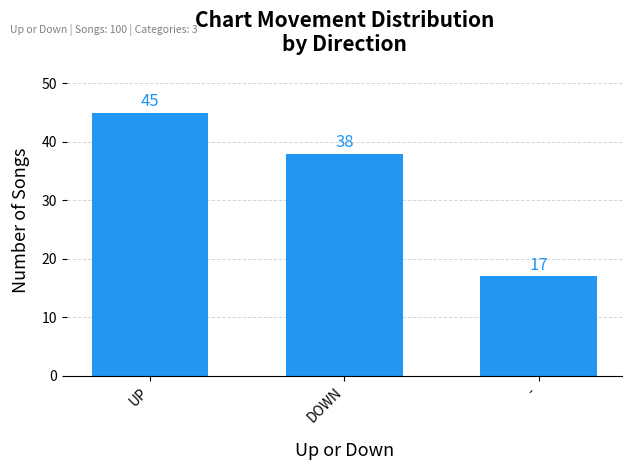

What is the value of the 1st bar from the left?

45